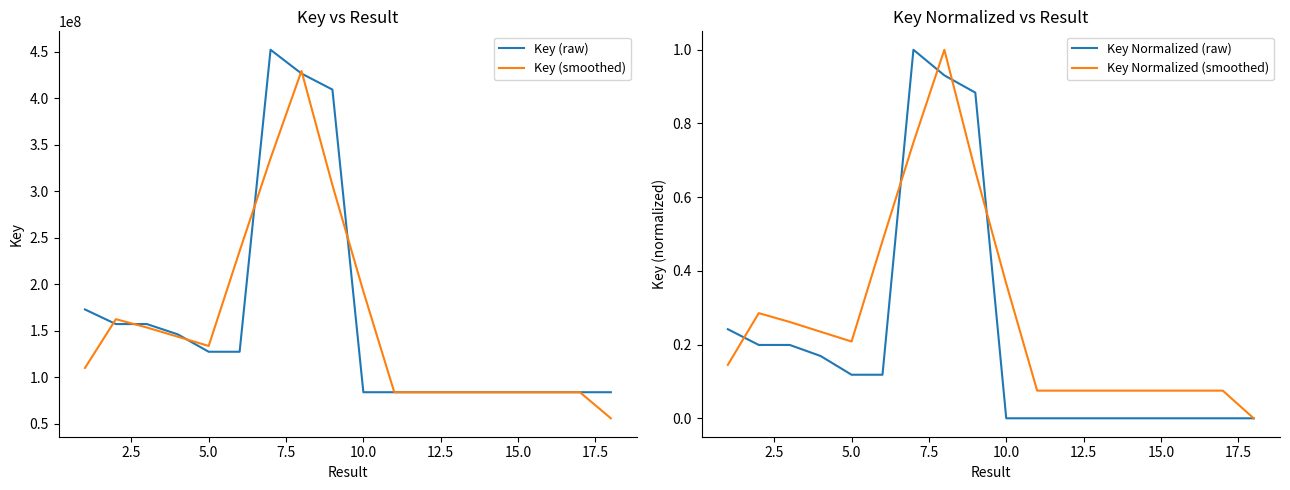

What is the highest value of the Key (smoothed) series?

429472324.0